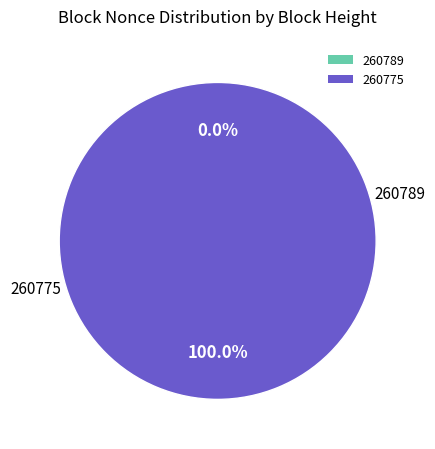

Does 260775 account for over 50% of the chart?

Yes